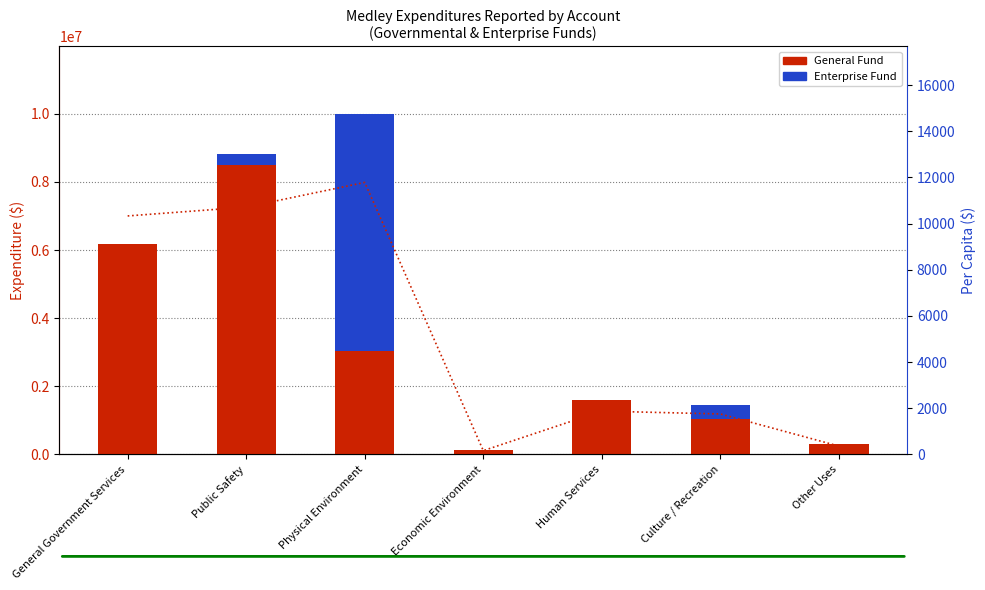

The General Fund series shows 505089.1 at Other Uses. True or false?

False